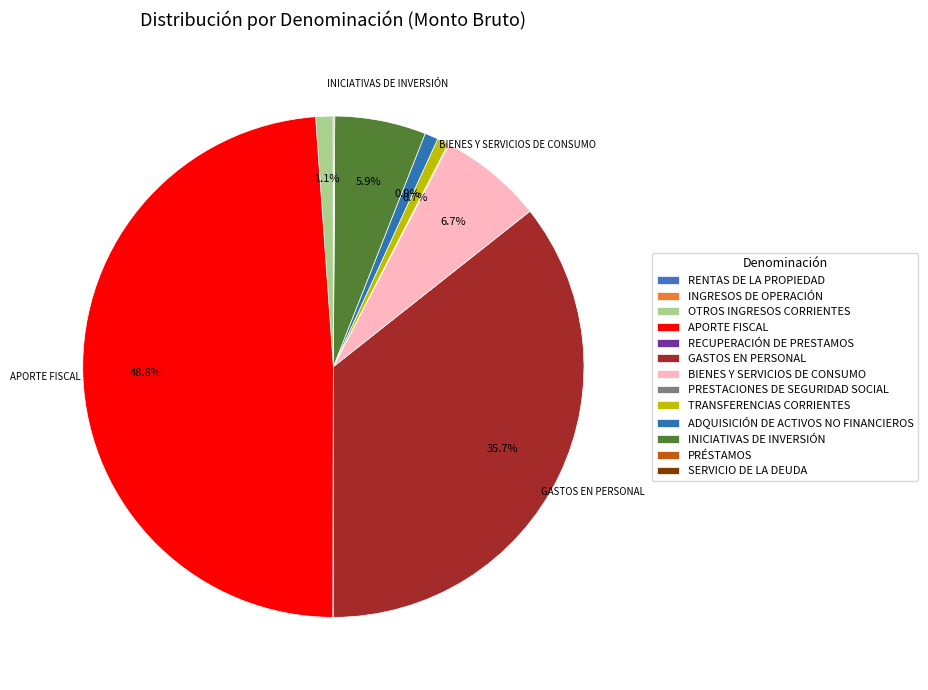

What is the total percentage of RECUPERACIÓN DE PRESTAMOS and OTROS INGRESOS CORRIENTES?

1.1%